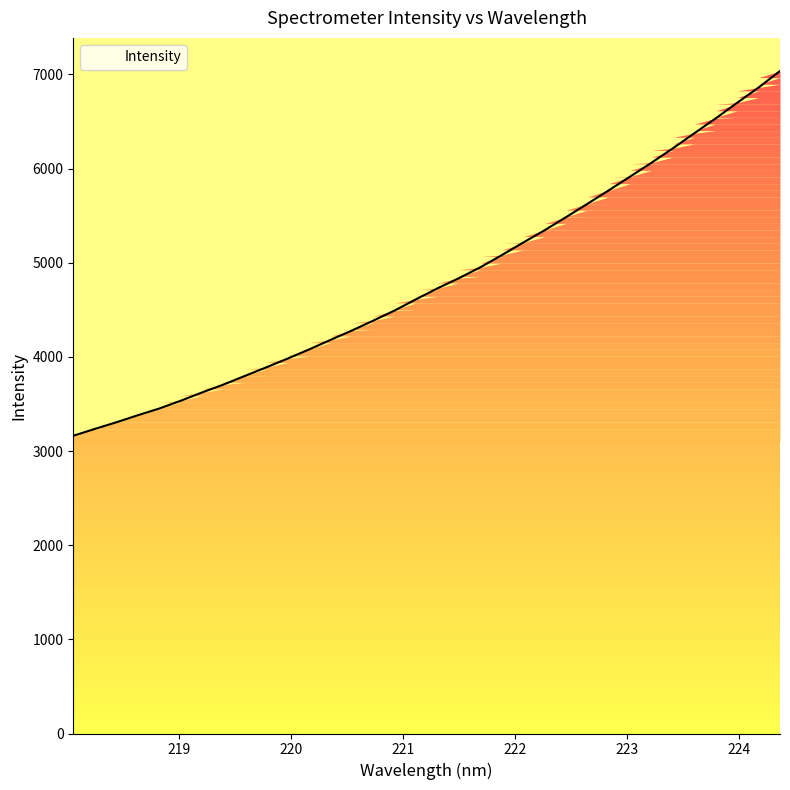

What is the smallest value displayed?

3162.0